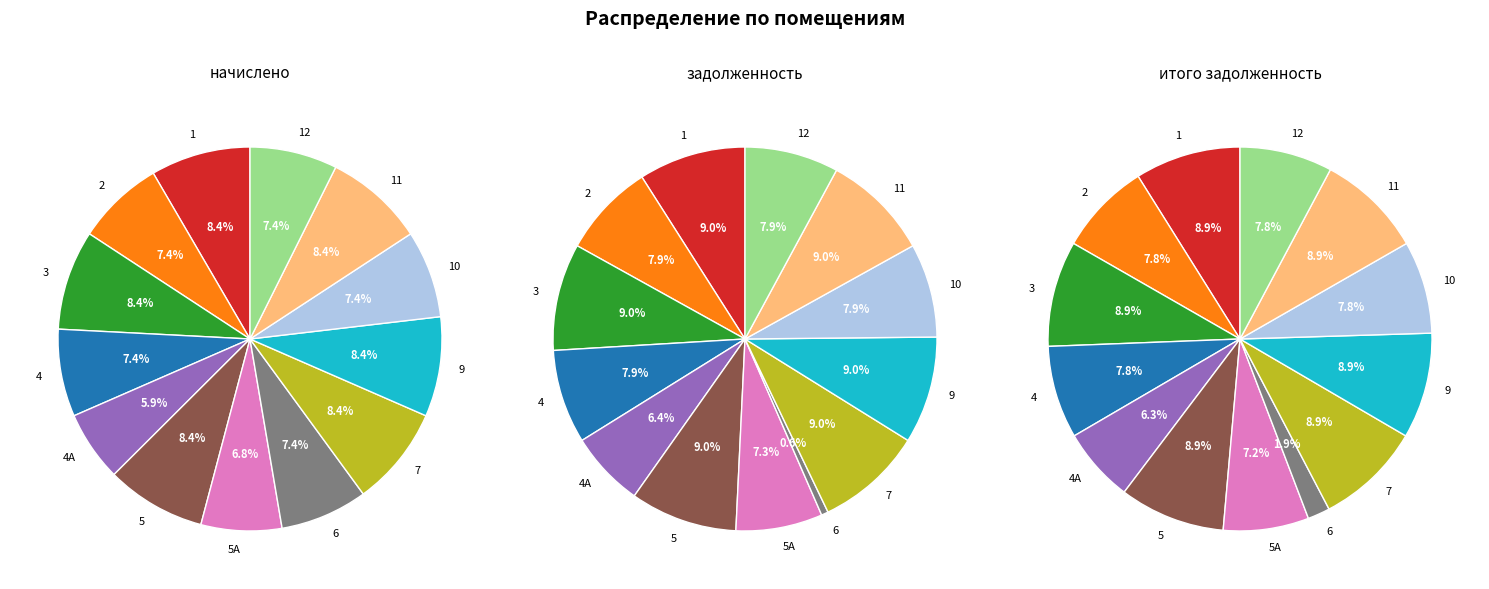

Which category has the smallest portion of the pie?

6